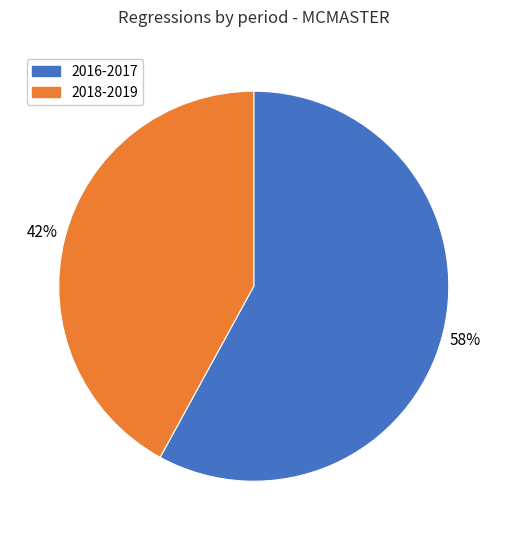

Is there any slice that represents more than half of the pie?

Yes